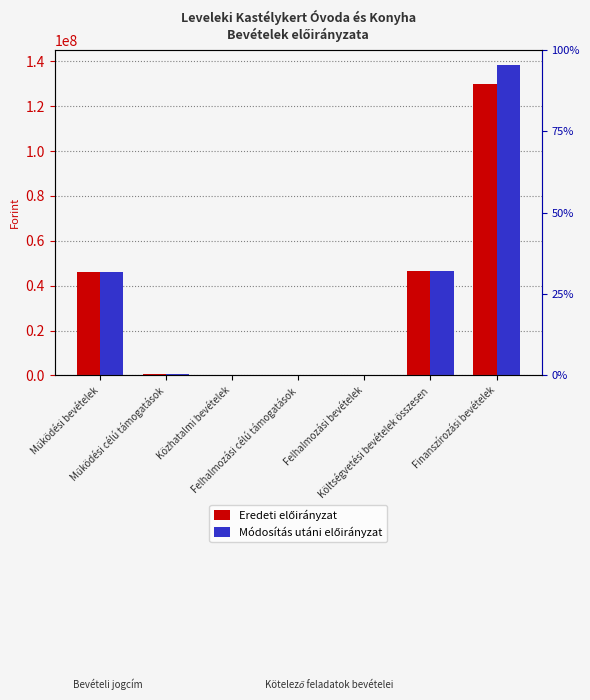

Which series changed the most between Működési bevételek and Közhatalmi bevételek?

Eredeti előirányzat